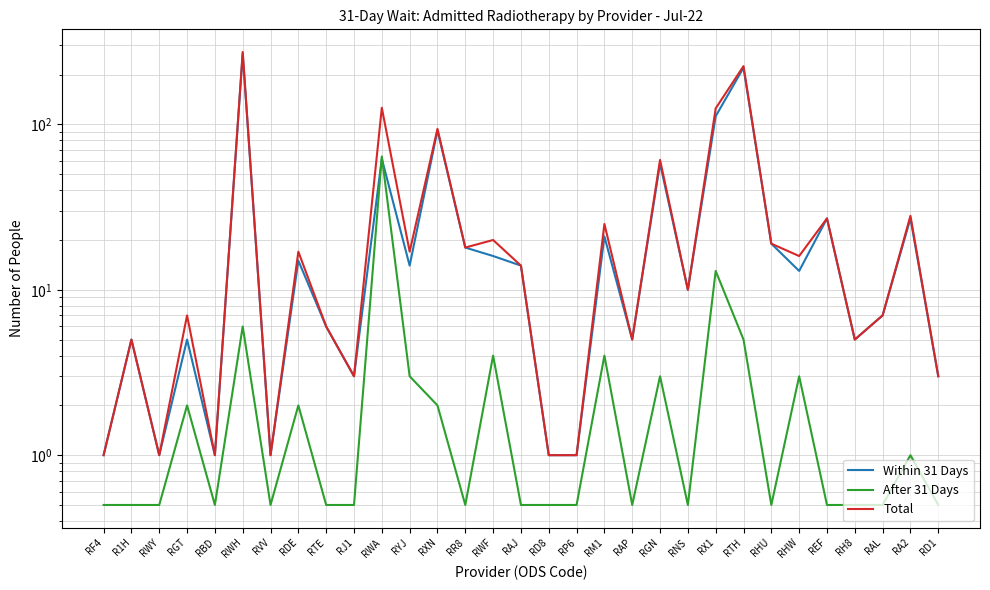

What is the maximum value shown in the chart?

274.0